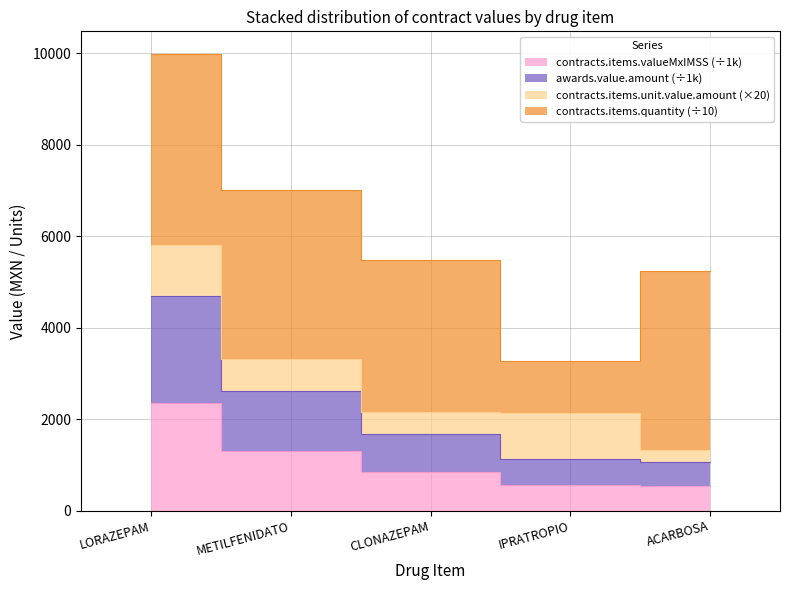

What is the sum of the contracts.items.valueMxIMSS values at LORAZEPAM and METILFENIDATO?

3648.6